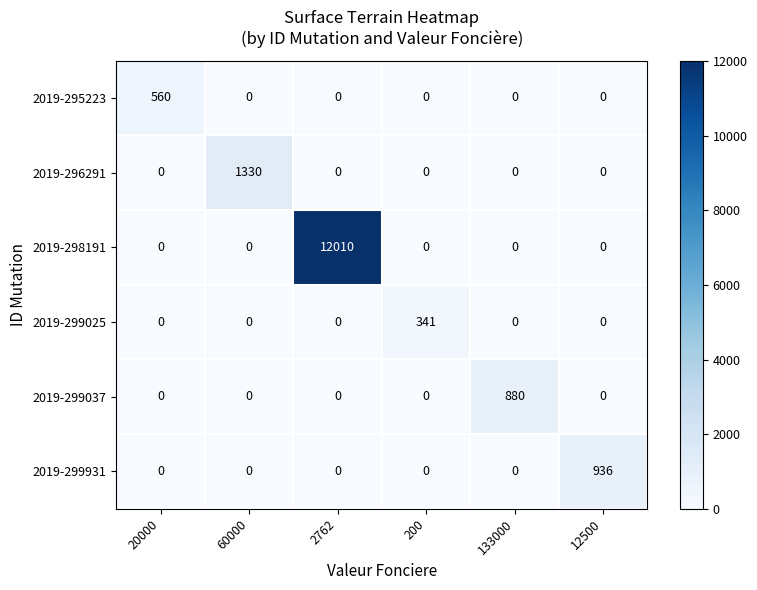

How many data points does each series have?

6